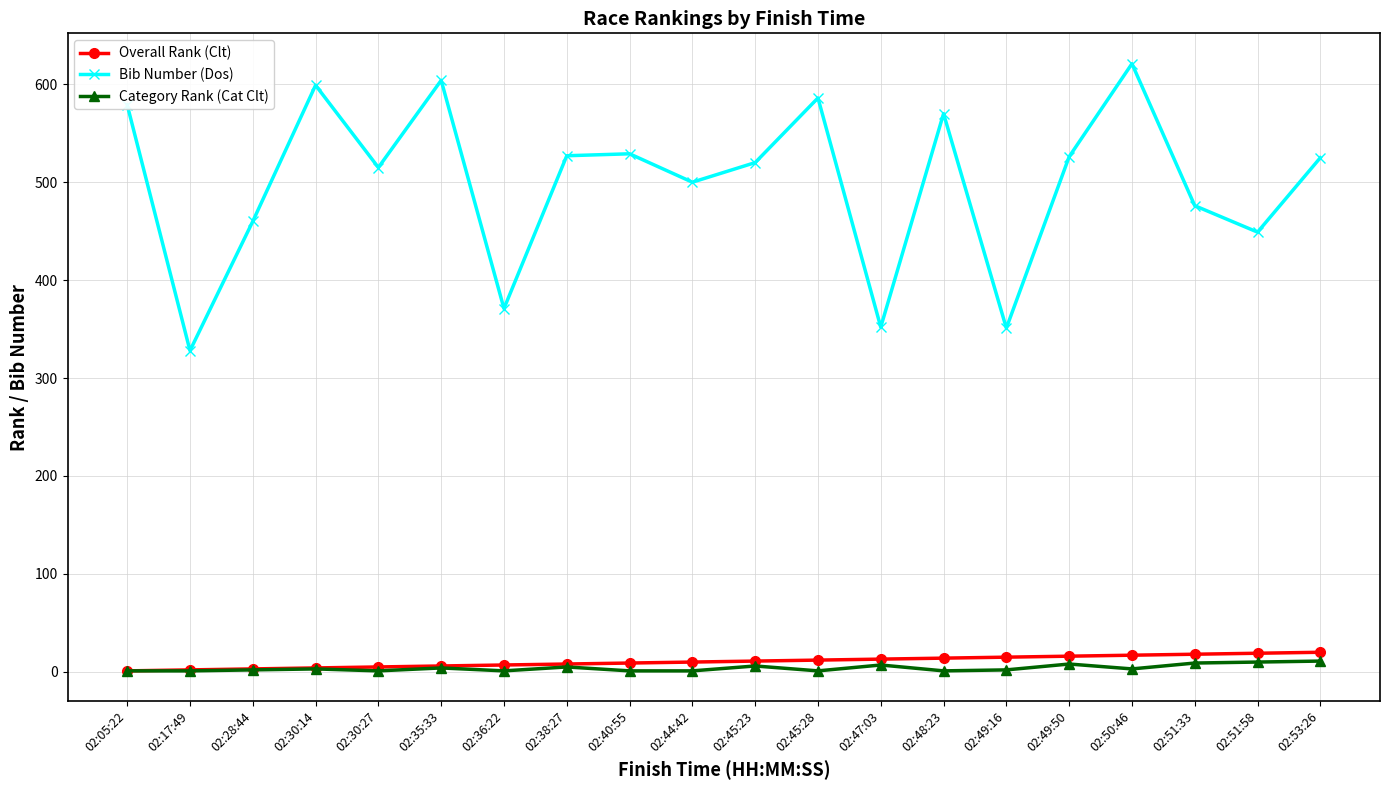

What is the difference between the Overall Rank (Clt) values at 02:30:14 and 02:51:33?

14